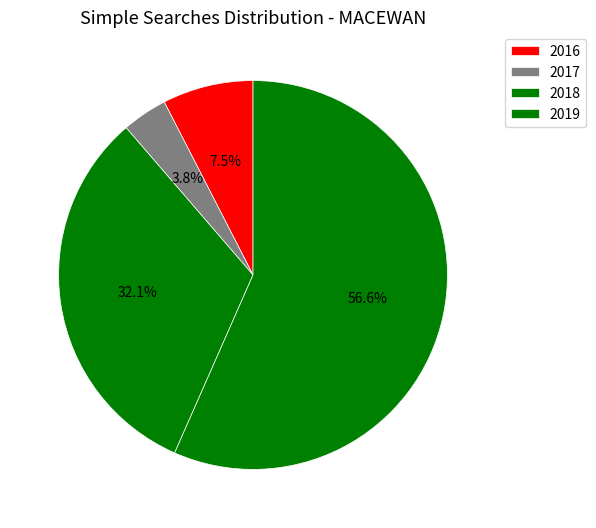

Count the number of slices in the pie.

4